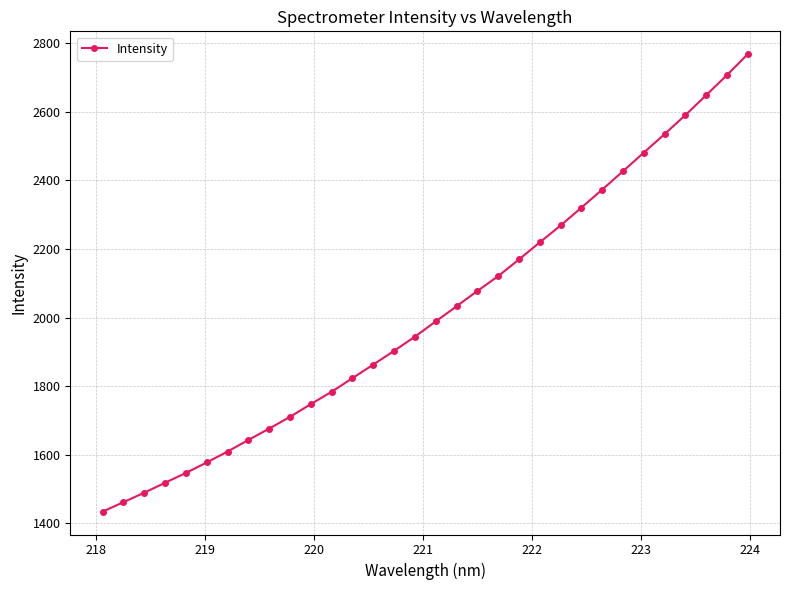

What is the value of the 15th point from the left?

1902.9